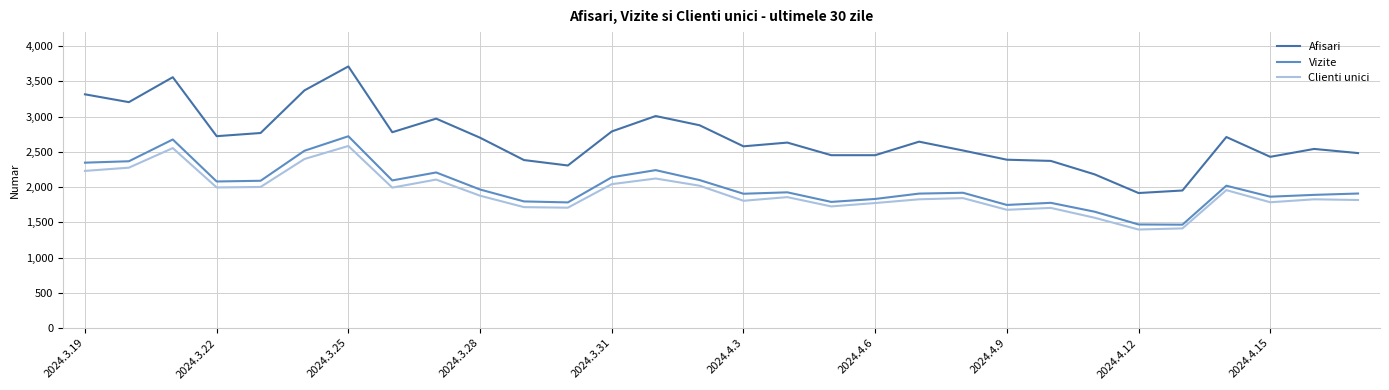

Which series has the largest range (max minus min)?

Afisari